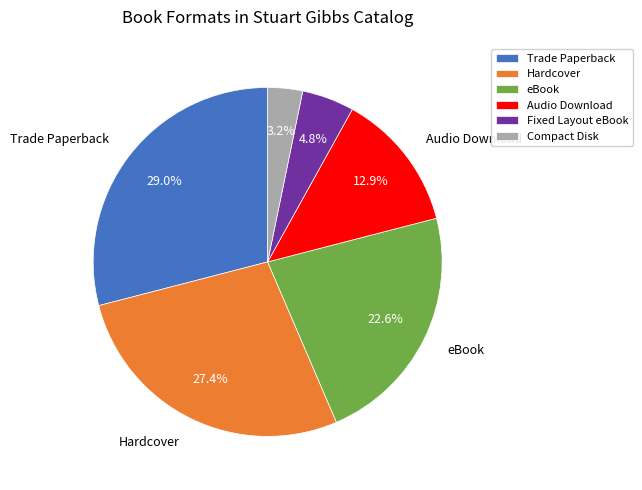

To the nearest percent, what is the combined percentage of Compact Disk and eBook?

26%